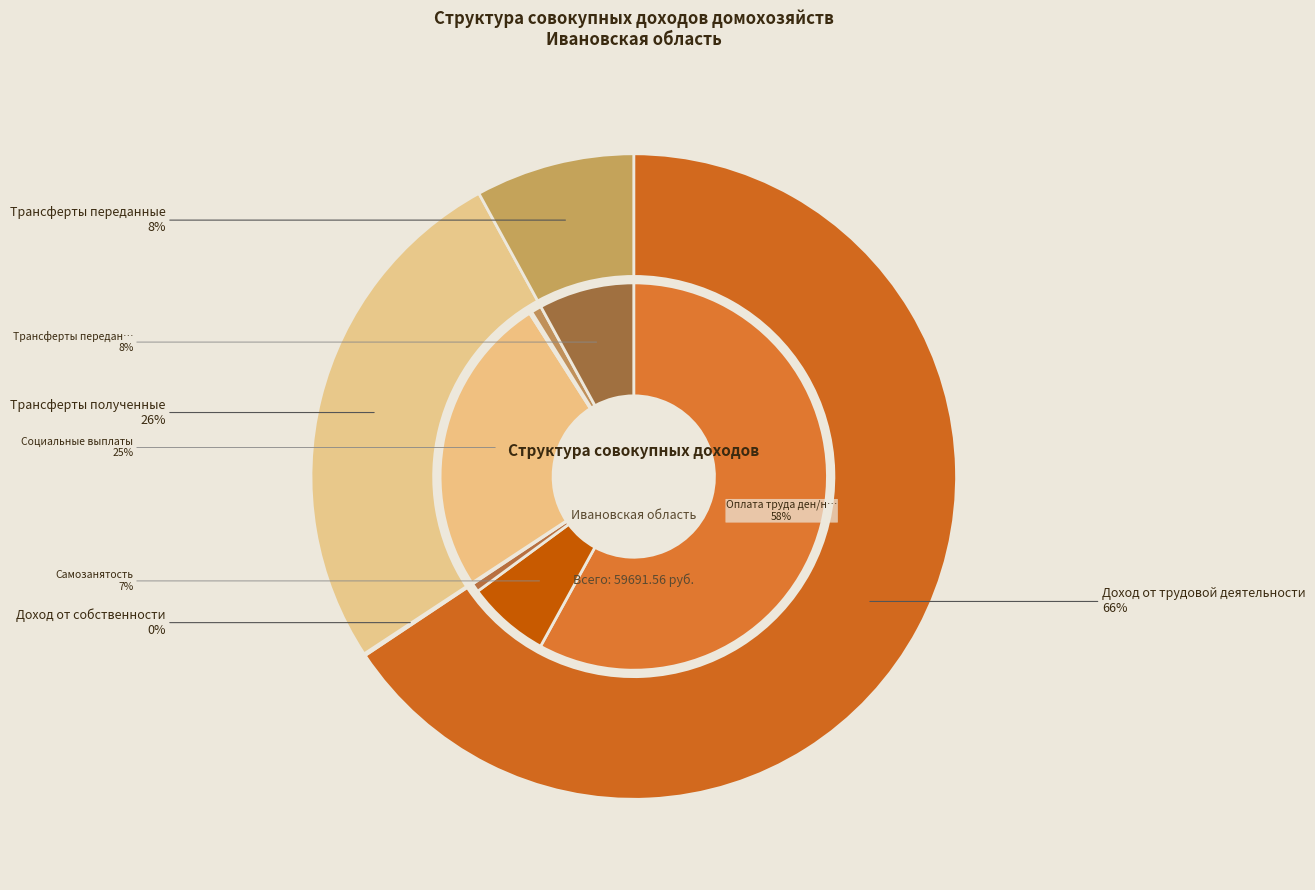

What percentage do Доход от трудовой деятельности and Трансферты полученные together represent?

91.9%